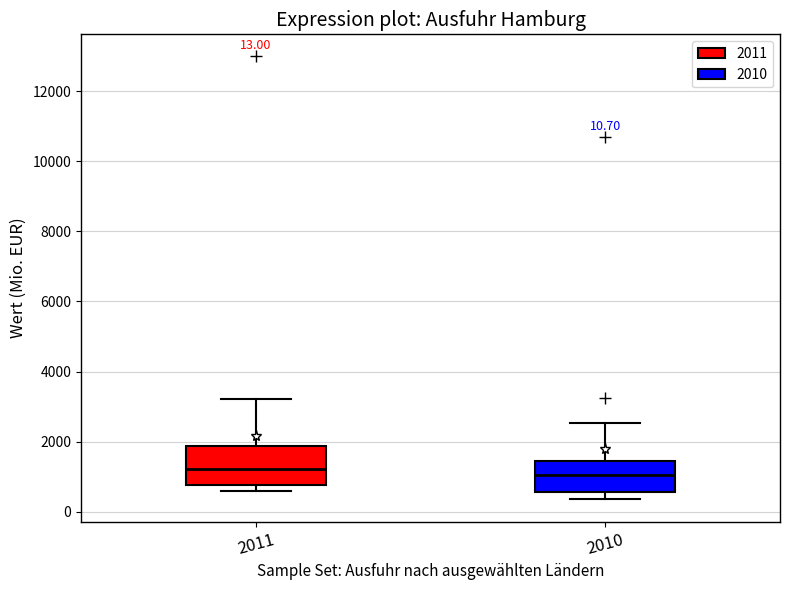

Which box is the tallest, from its lower edge to its upper edge?

2011